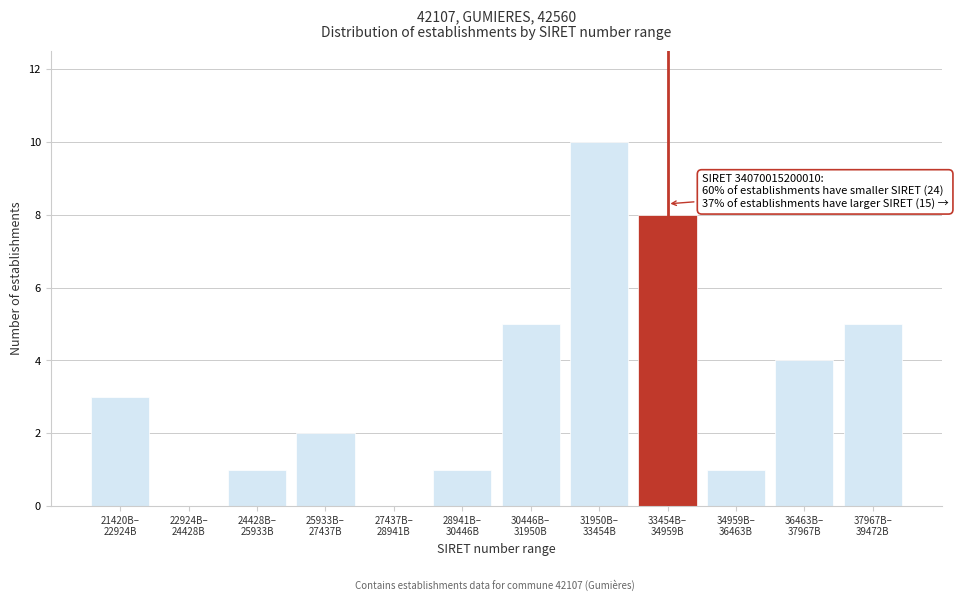

What is the greatest value displayed?

10